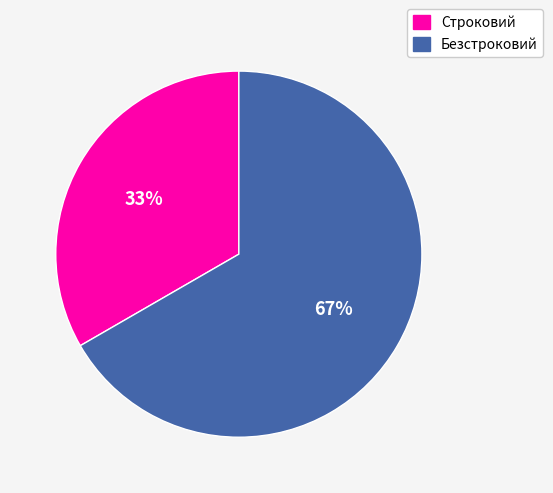

Rank the categories by value from highest to lowest.

Безстроковий, Строковий